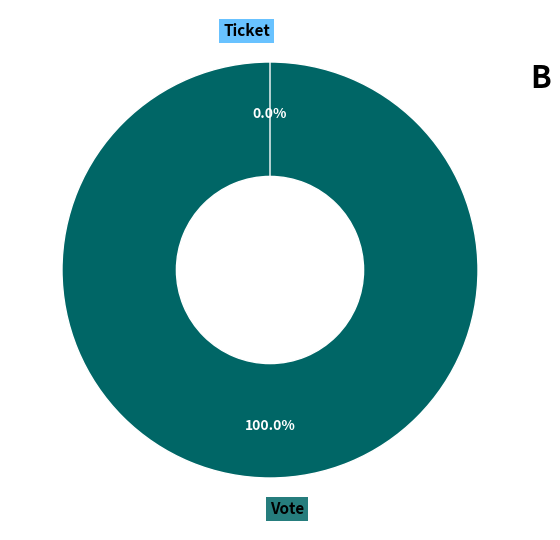

Which slice is the largest?

Vote